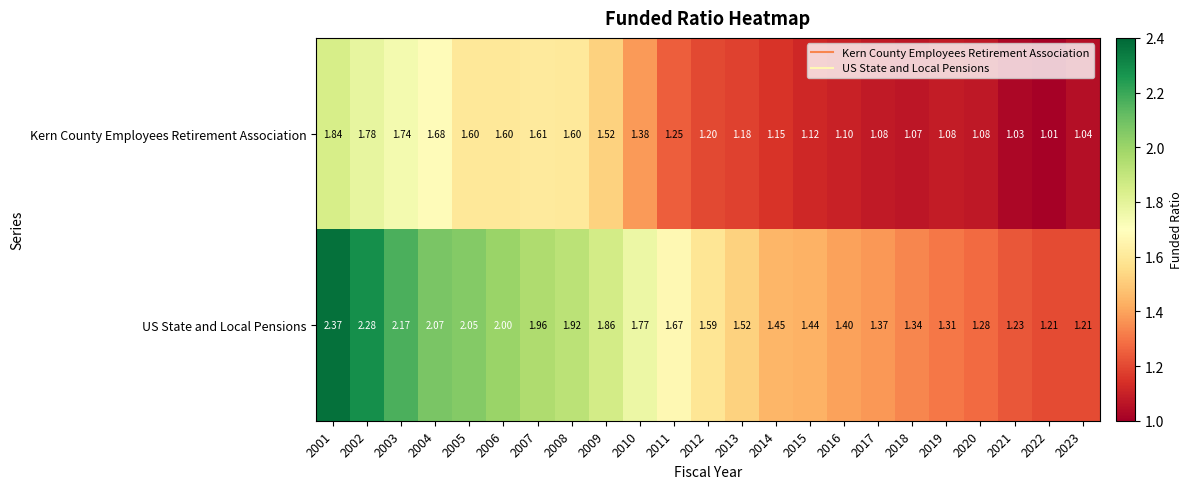

What is the spread (max minus min) of values at 2018?

0.3